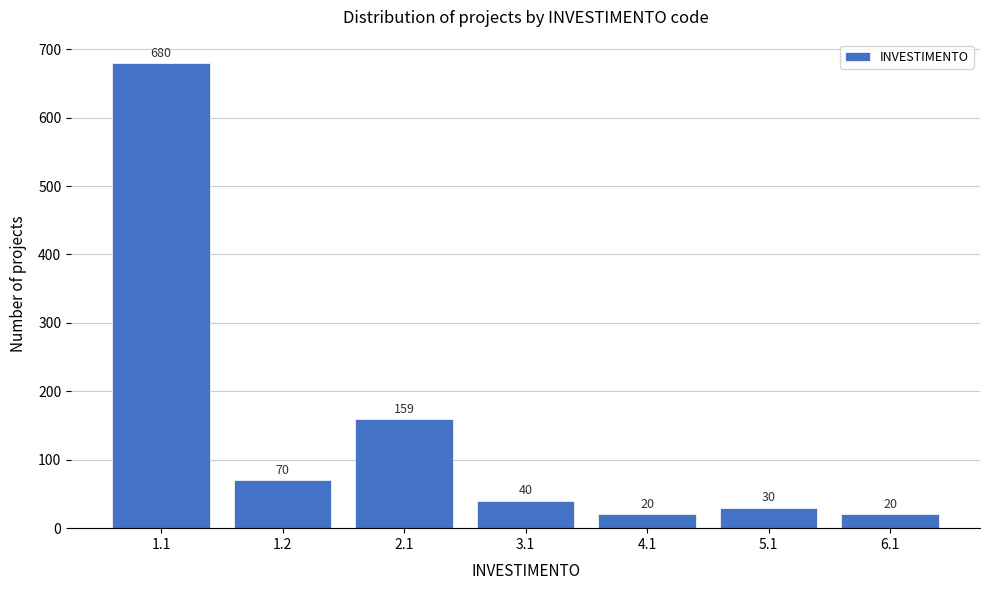

Reading left to right, transcribe all the data shown in this chart.

680	70	159	40	20	30	20